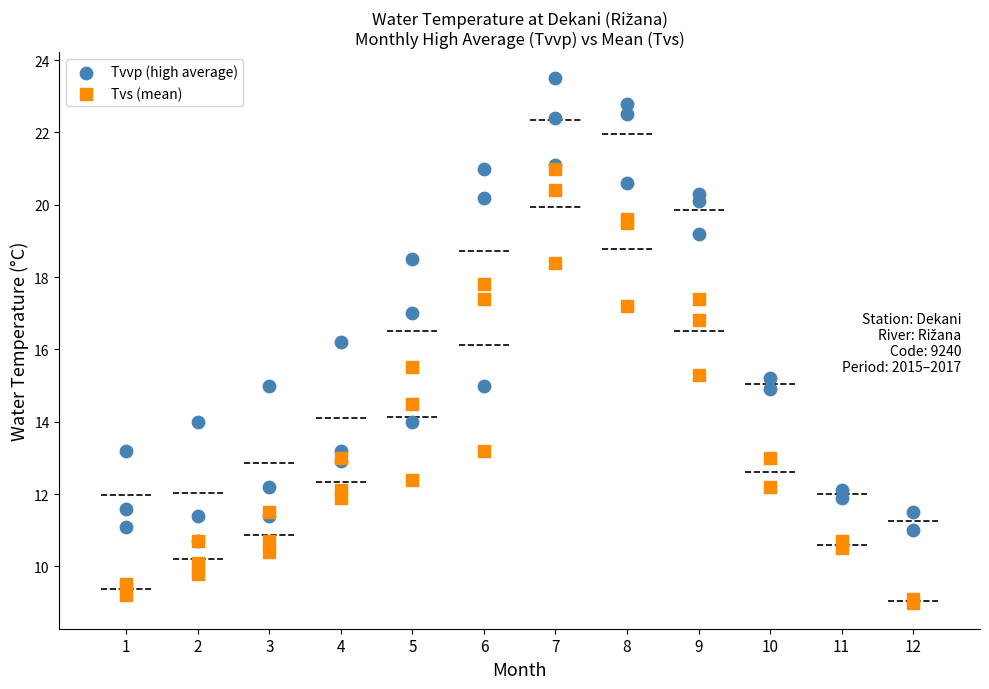

Across all series, what Y value is closest to 16?

16.2